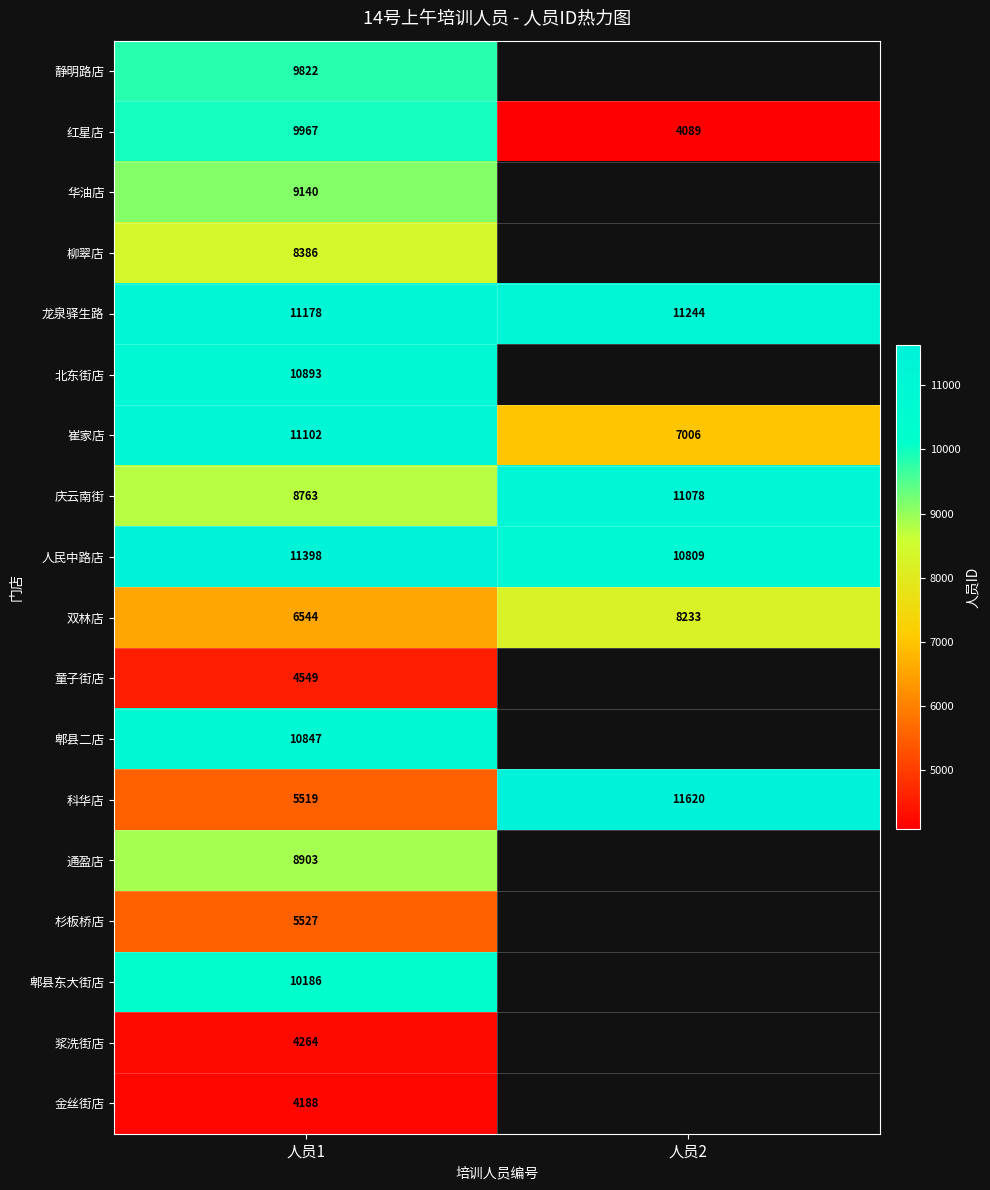

What is the smallest value displayed?

4089.0